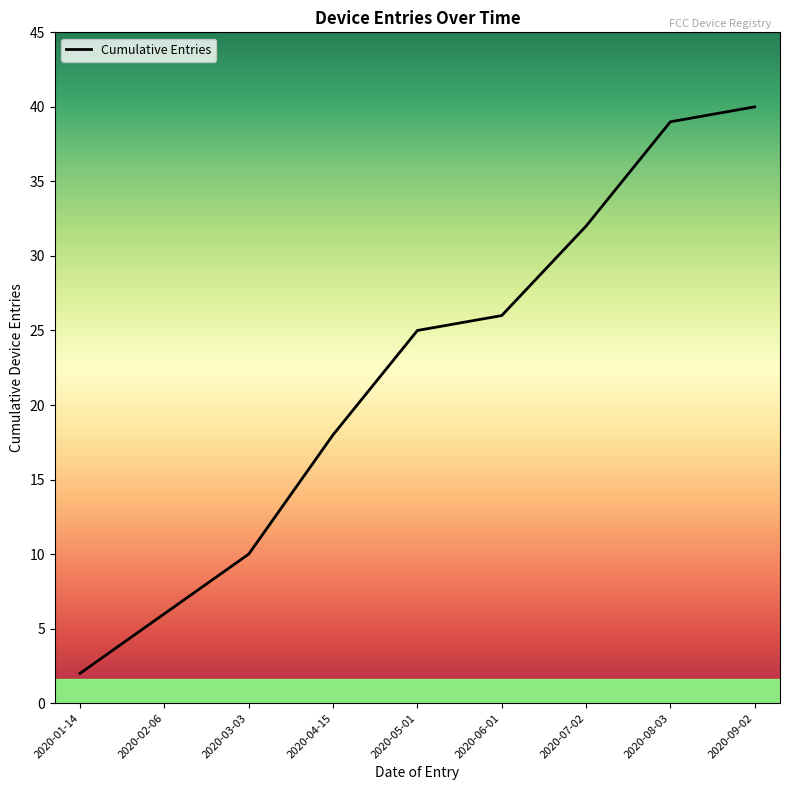

Does the chart have visible grid lines?

No